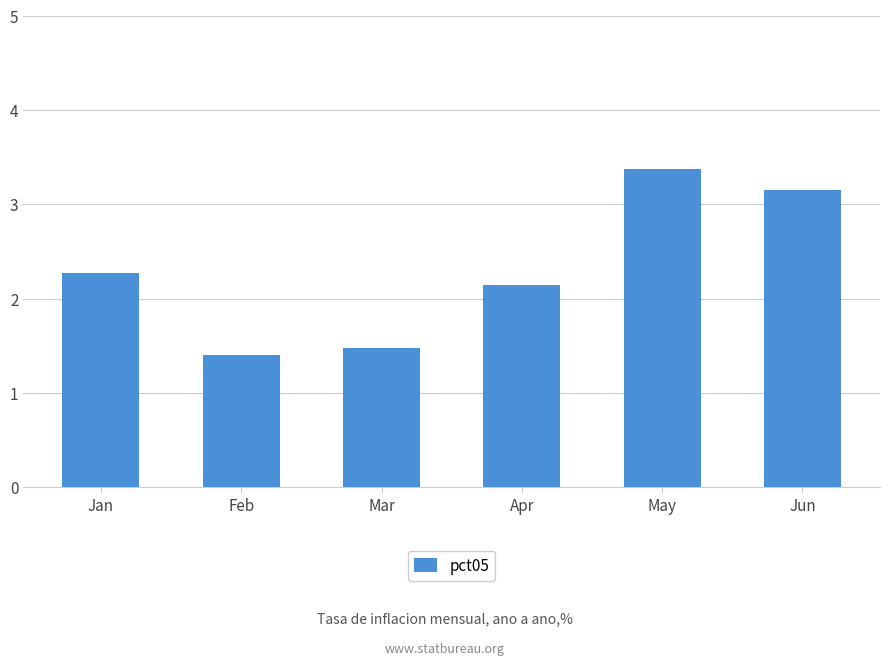

List the labels in order of value, smallest first.

Feb, Mar, Apr, Jan, Jun, May